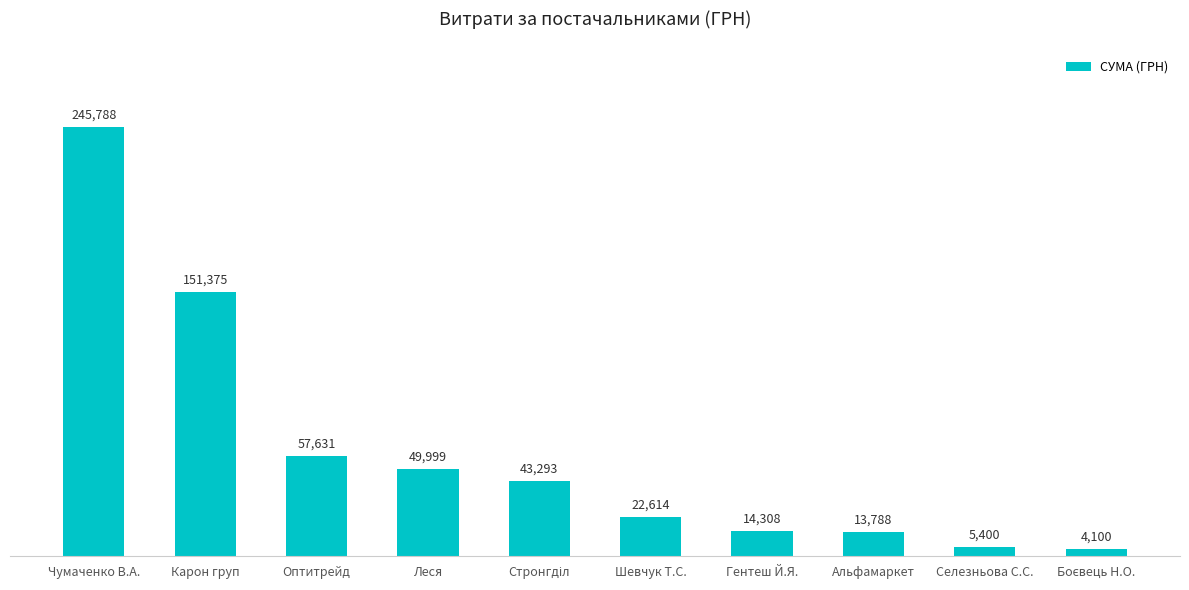

Is it true that the value at Чумаченко В.А. is 106368.4?

False